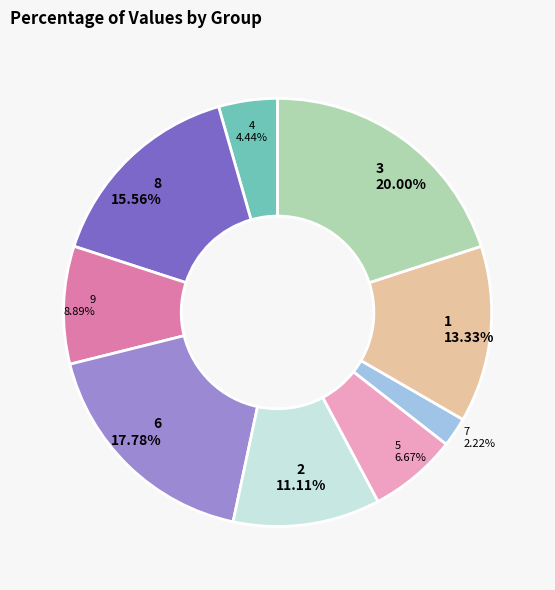

Which has a higher value, 1 or 2?

1